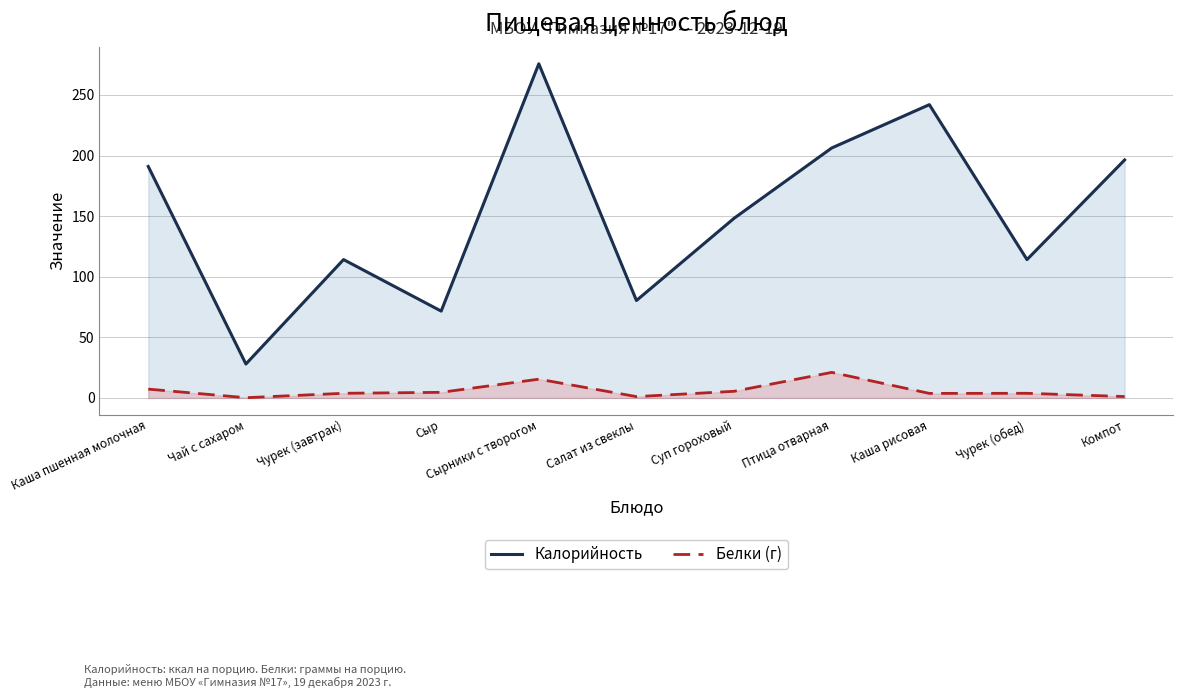

True or false: Белки (г) and Калорийность cross at least once.

False